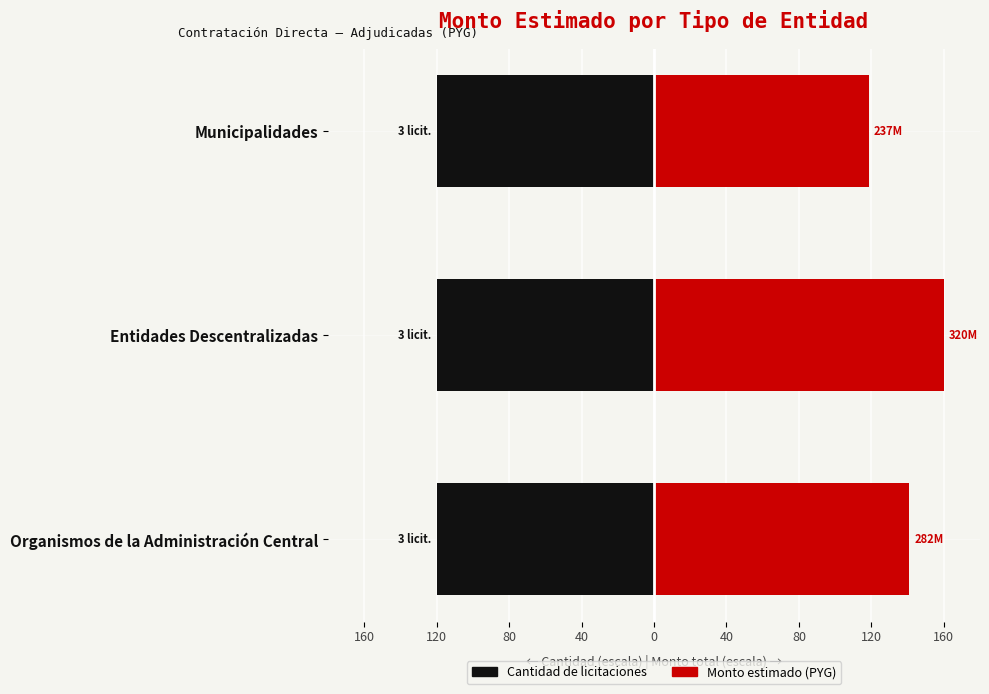

How many categories are shown in the chart?

3